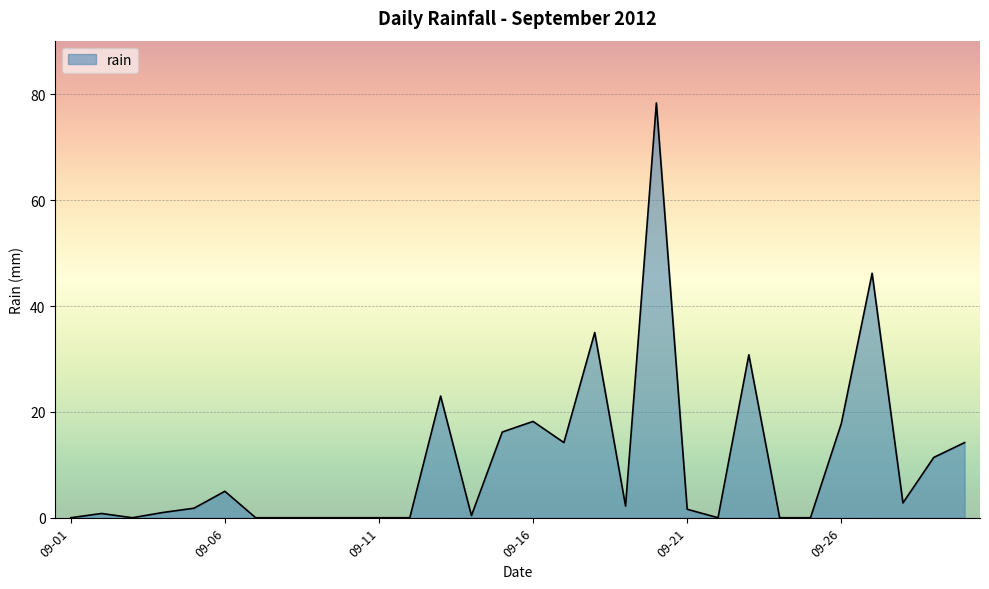

What is the greatest value displayed?

78.4